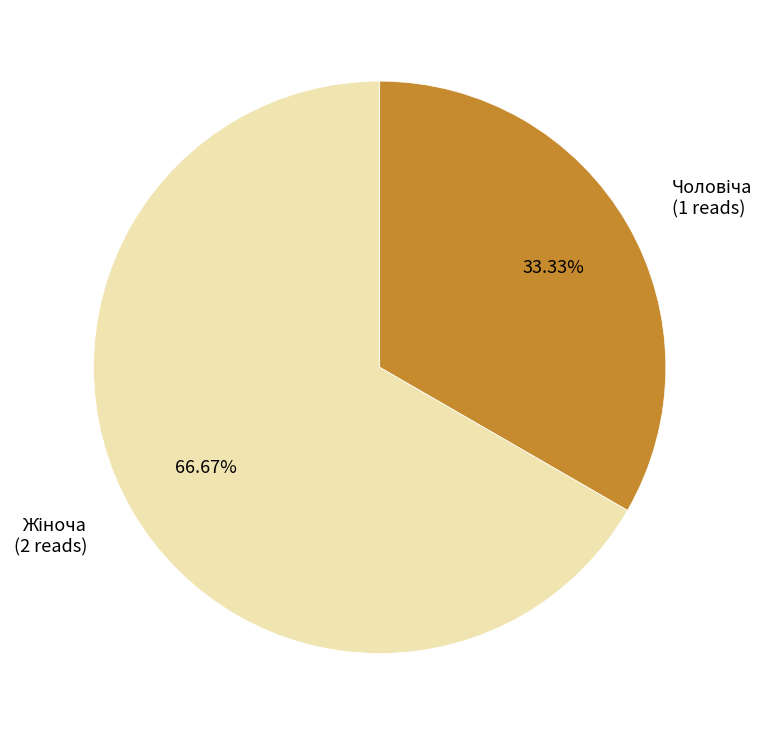

Is there a majority slice in this chart?

Yes